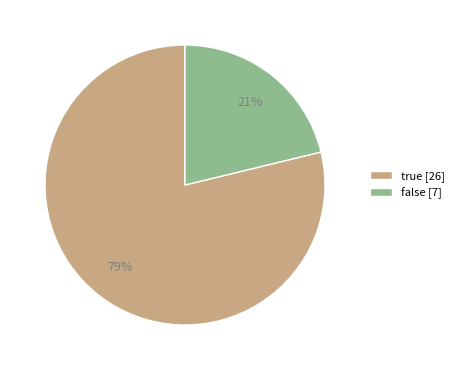

Approximately how many times larger is the value at false [7] compared to true [26]?

0.3